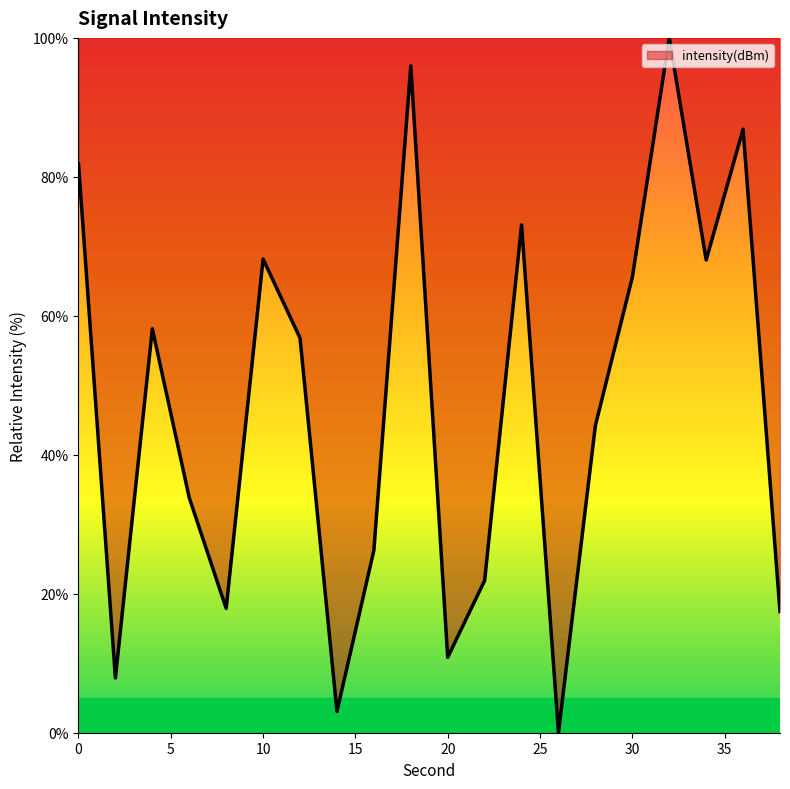

What is the difference between the maximum and minimum values?

100.0